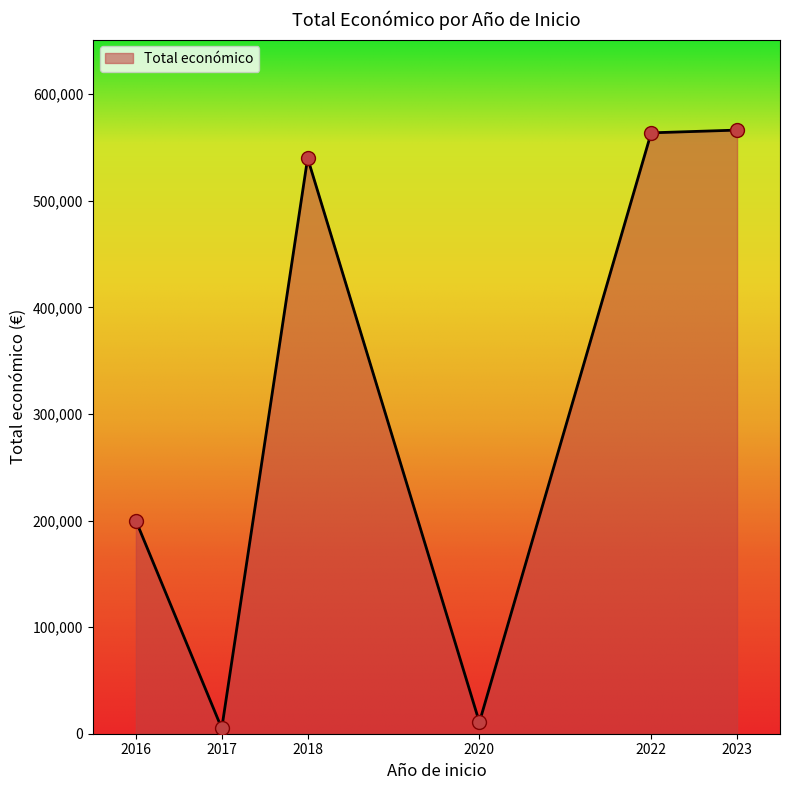

What is the ratio of the value at 2023 to the value at 2018?

1.0